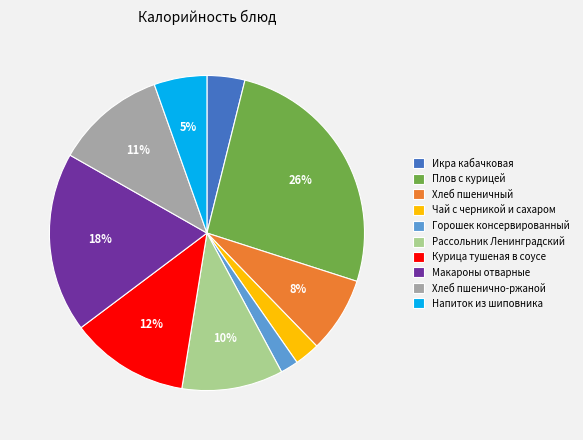

What is the smallest slice in the pie chart?

Горошек консервированный